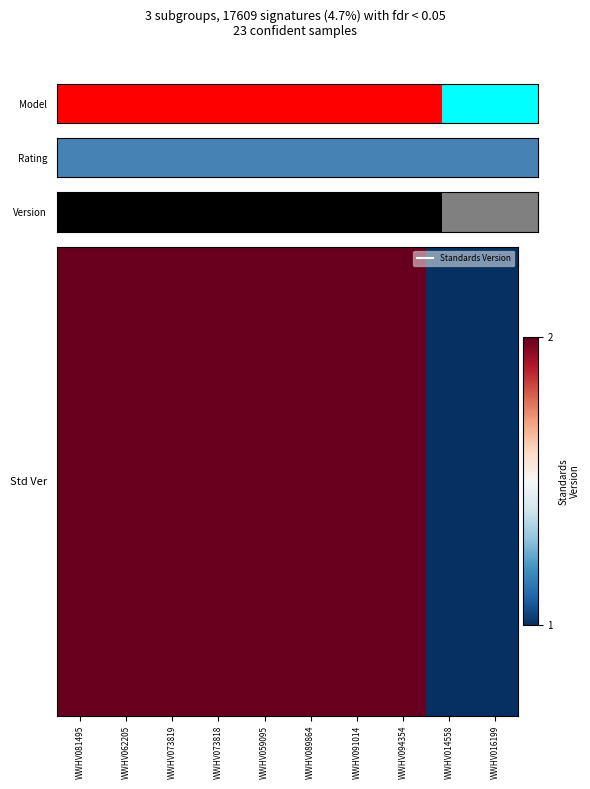

Which category has the highest value across all series?

WWHV081495